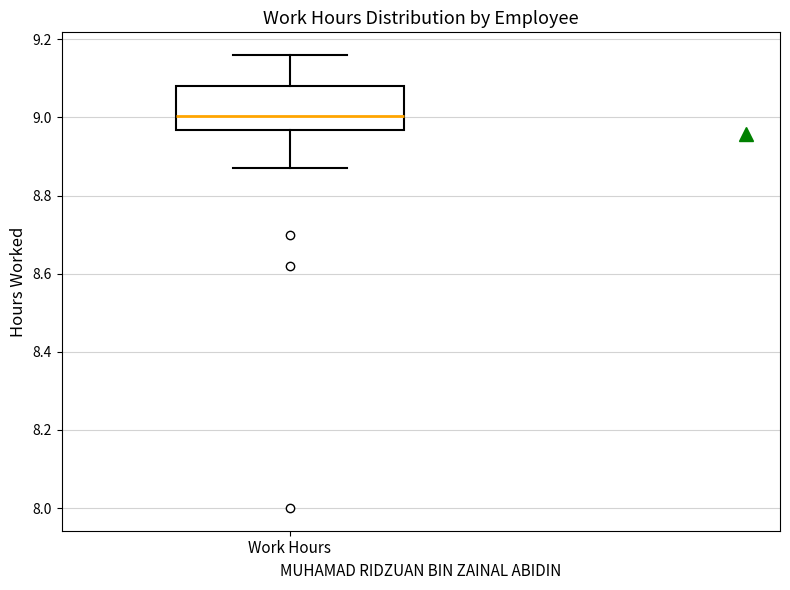

Transcribe this box plot: give where the median line is, the range the box spans, and where the two whiskers end, as read against the y-axis. The values are not printed on the chart, so give them approximately, as read against the axis.

median 9.00, box 8.96 to 9.08, whiskers 8.88 to 9.16